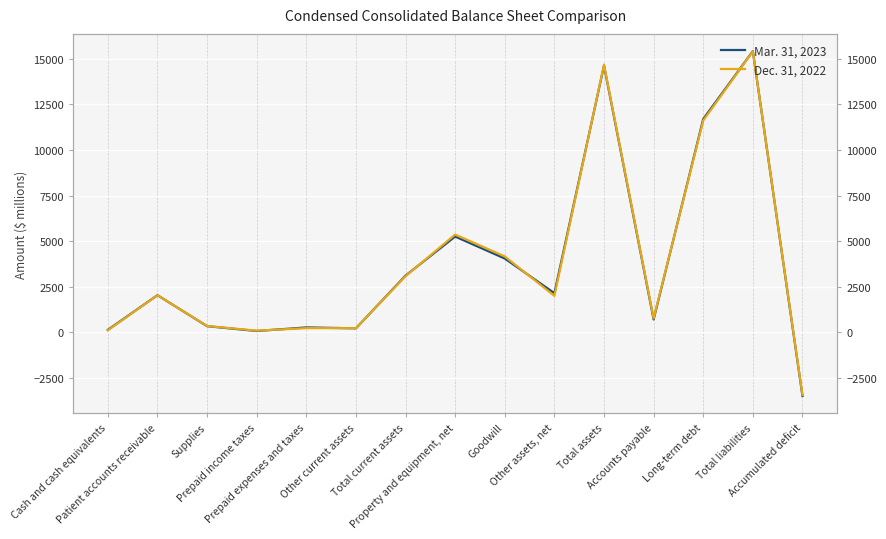

At which label does Dec. 31, 2022 first exceed 2007?

Patient accounts receivable